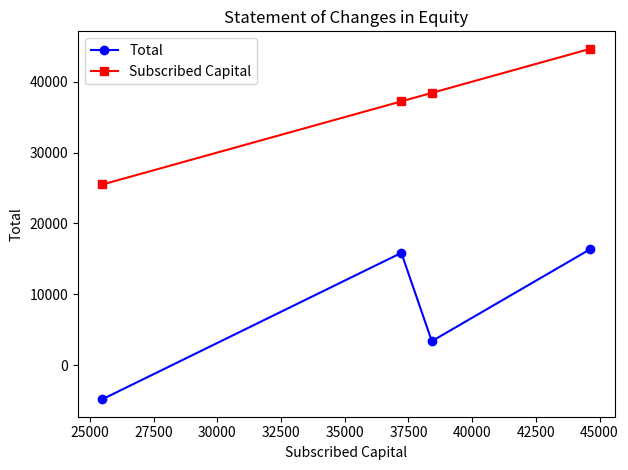

True or false: Total and Subscribed Capital cross at least once.

False